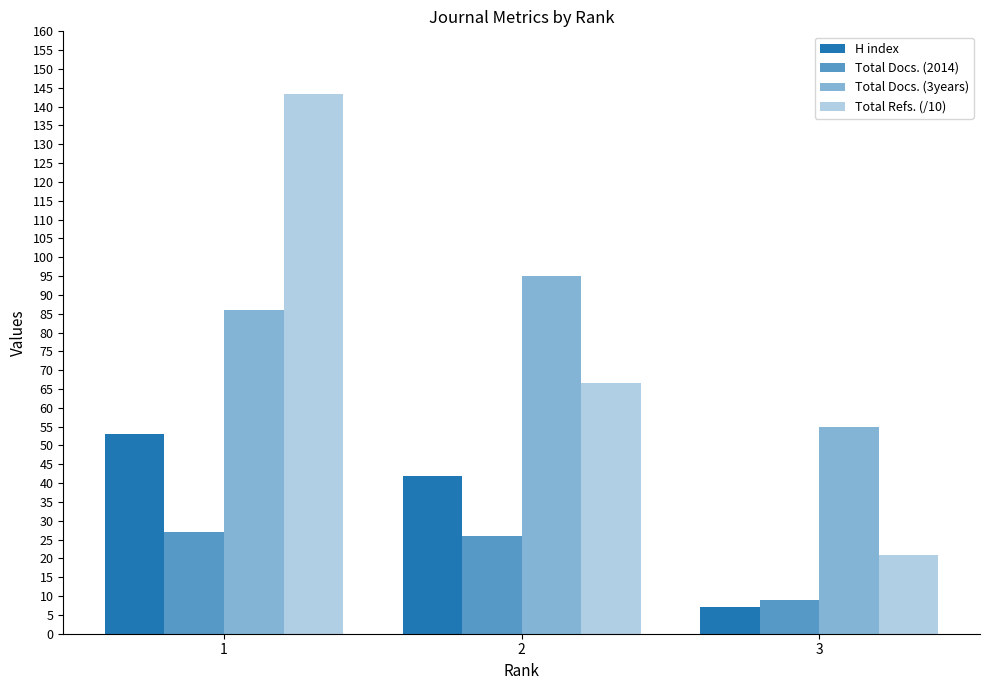

How many categories are shown in the chart?

3